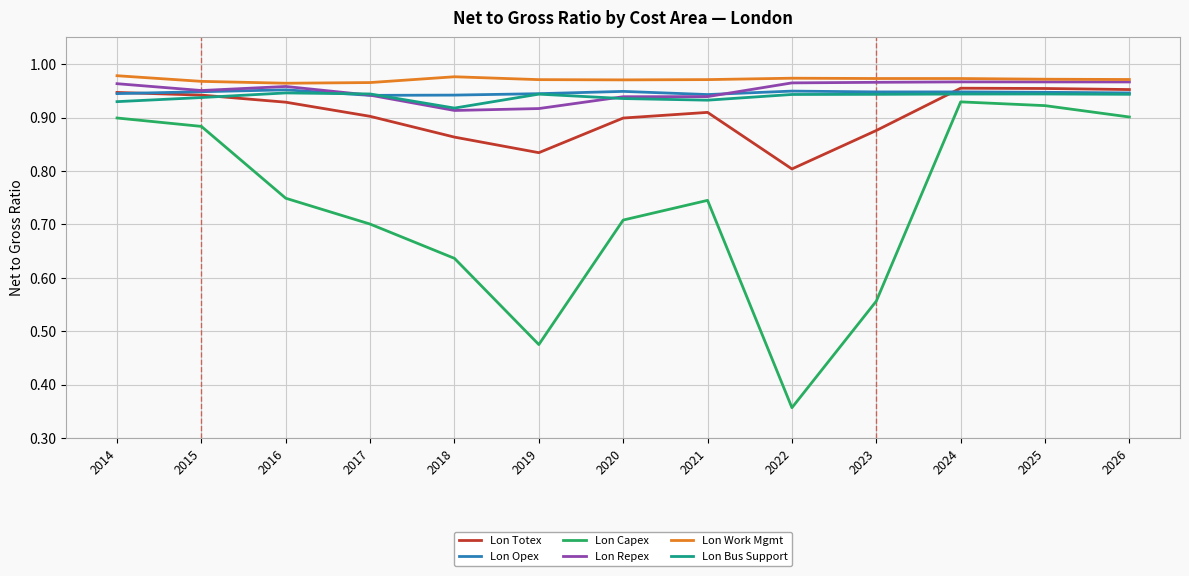

True or false: Lon Totex and Lon Work Mgmt intersect in this chart.

False